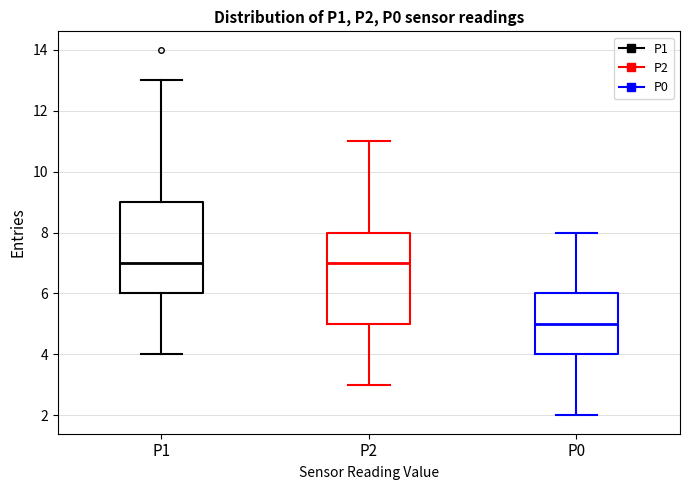

Reading left to right, read every box against the y-axis: the position of its median line, the range the box covers, and the ends of its whiskers. The values are not printed on the chart, so give them approximately, as read against the axis.

P1: median 7, box 6 to 9, whiskers 4 to 13
P2: median 7, box 5 to 8, whiskers 3 to 11
P0: median 5, box 4 to 6, whiskers 2 to 8